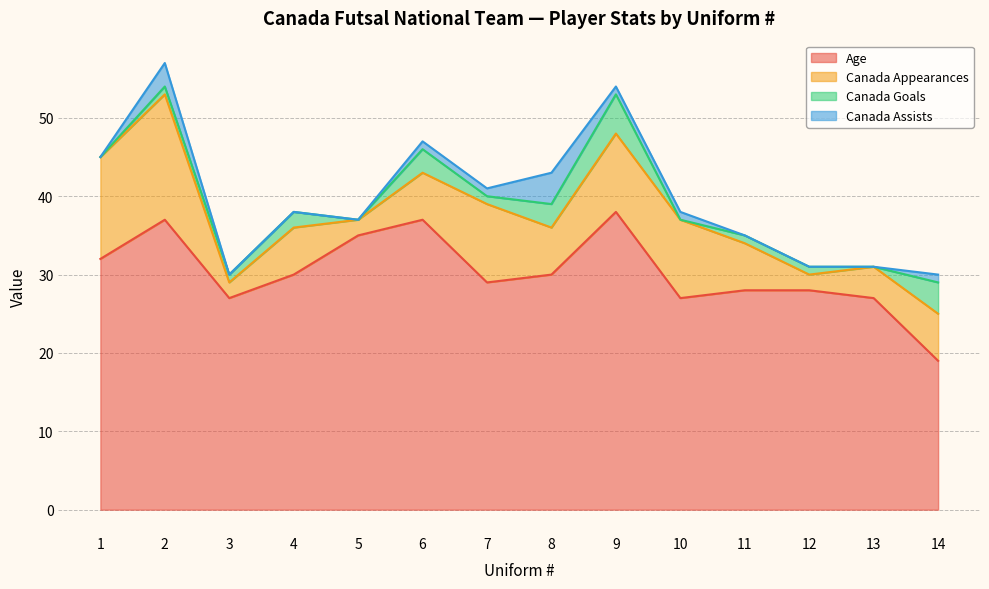

Reading left to right, transcribe all the data shown in this chart.

Age: 1=32	2=37	3=27	4=30	5=35	6=37	7=29	8=30	9=38	10=27	11=28	12=28	13=27	14=19
Canada Appearances: 1=13	2=16	3=2	4=6	5=2	6=6	7=10	8=6	9=10	10=10	11=6	12=2	13=4	14=6
Canada Goals: 1=0	2=1	3=1	4=2	5=0	6=3	7=1	8=3	9=5	10=0	11=1	12=1	13=0	14=4
Canada Assists: 1=0	2=3	3=0	4=0	5=0	6=1	7=1	8=4	9=1	10=1	11=0	12=0	13=0	14=1